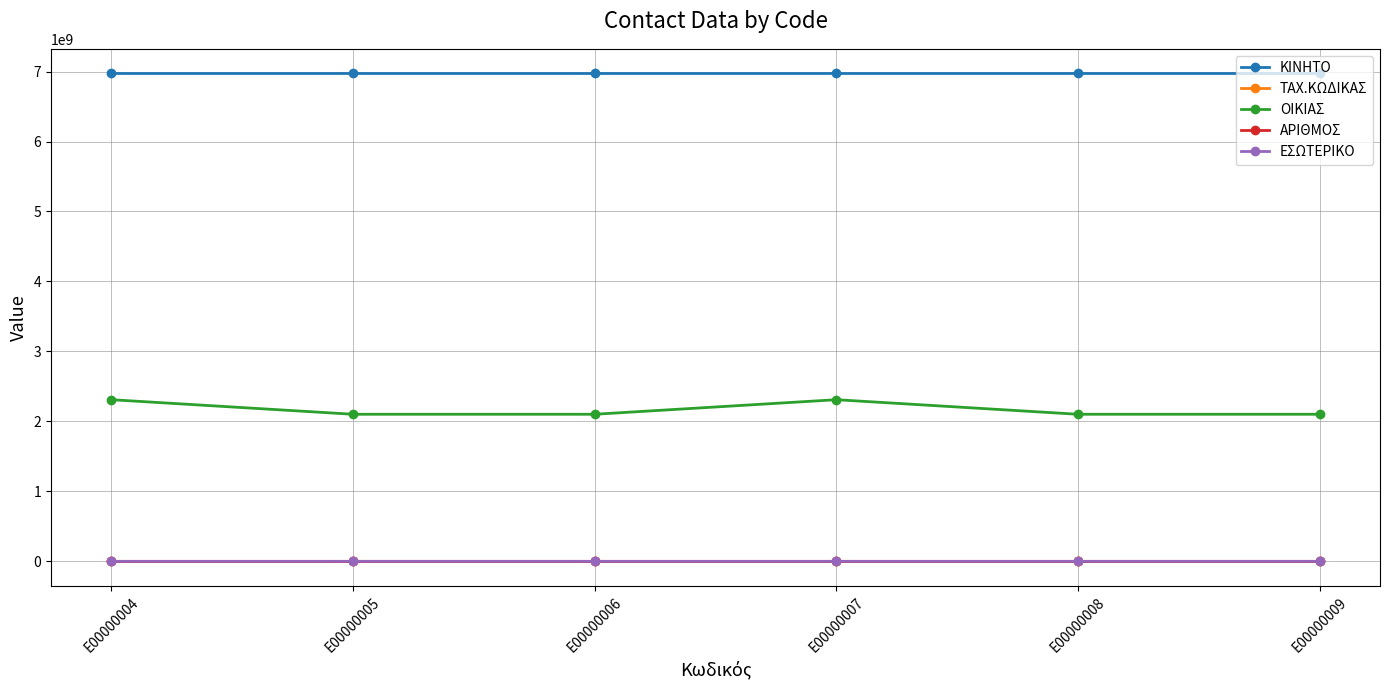

True or false: ΑΡΙΘΜΟΣ and ΚΙΝΗΤΟ cross at least once.

False